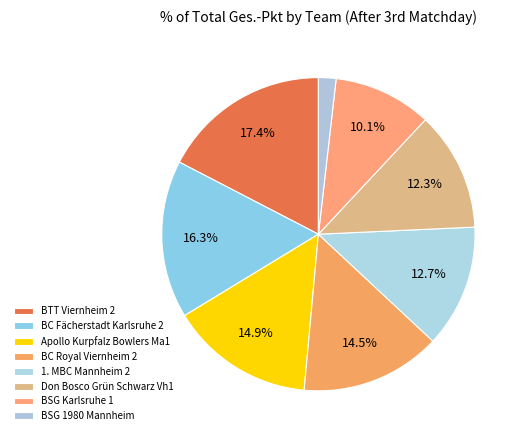

What percentage is NOT represented by Apollo Kurpfalz Bowlers Ma1?

85.1%